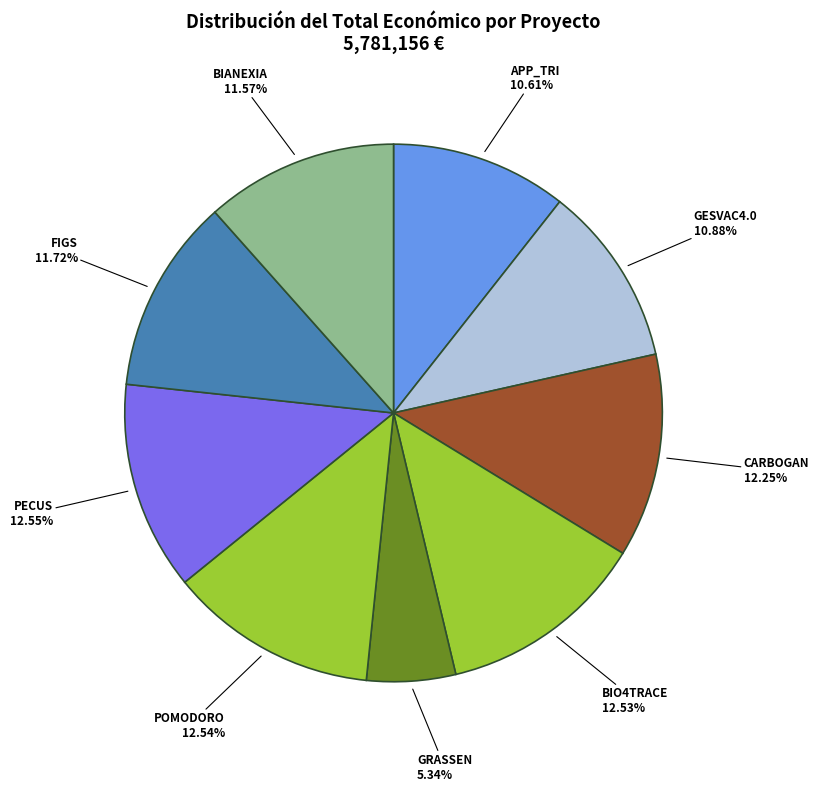

Rank the categories by value from highest to lowest.

PECUS, POMODORO, BIO4TRACE, CARBOGAN, FIGS, BIANEXIA, GESVAC4.0, APP_TRI, GRASSEN